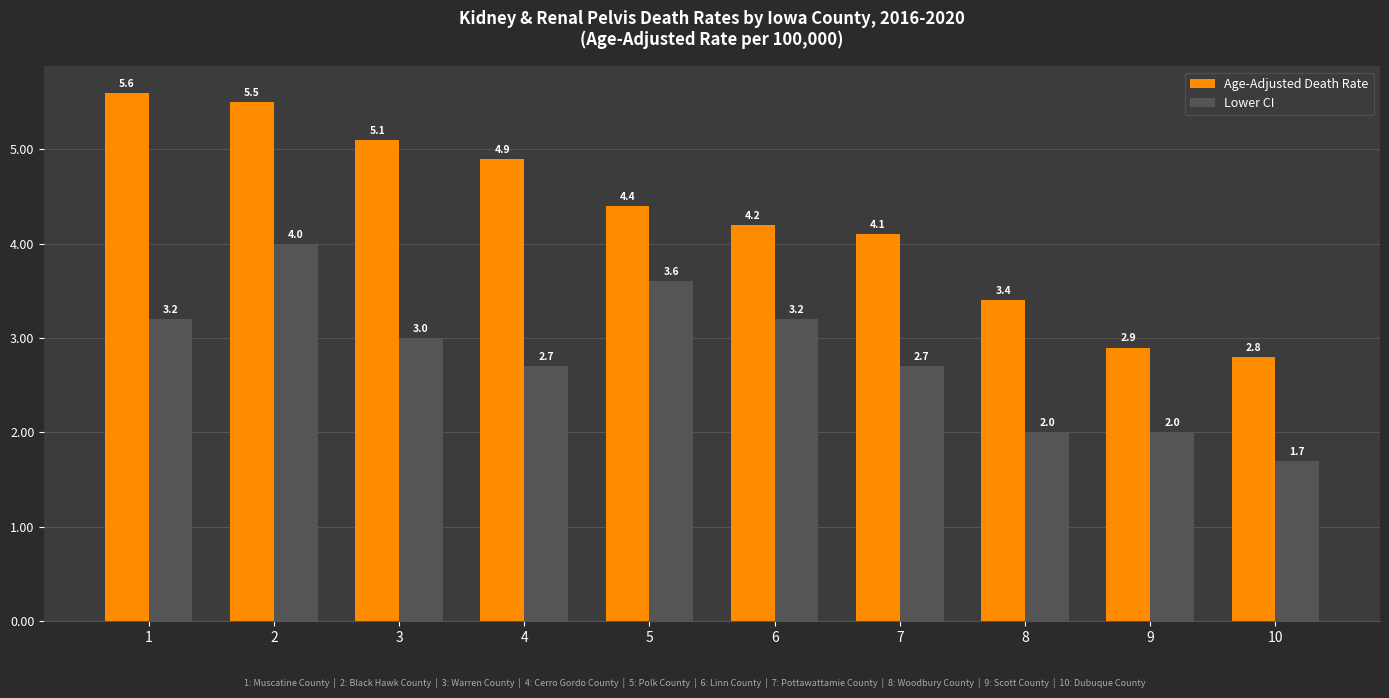

Which series has the largest range (max minus min)?

Age-Adjusted Death Rate